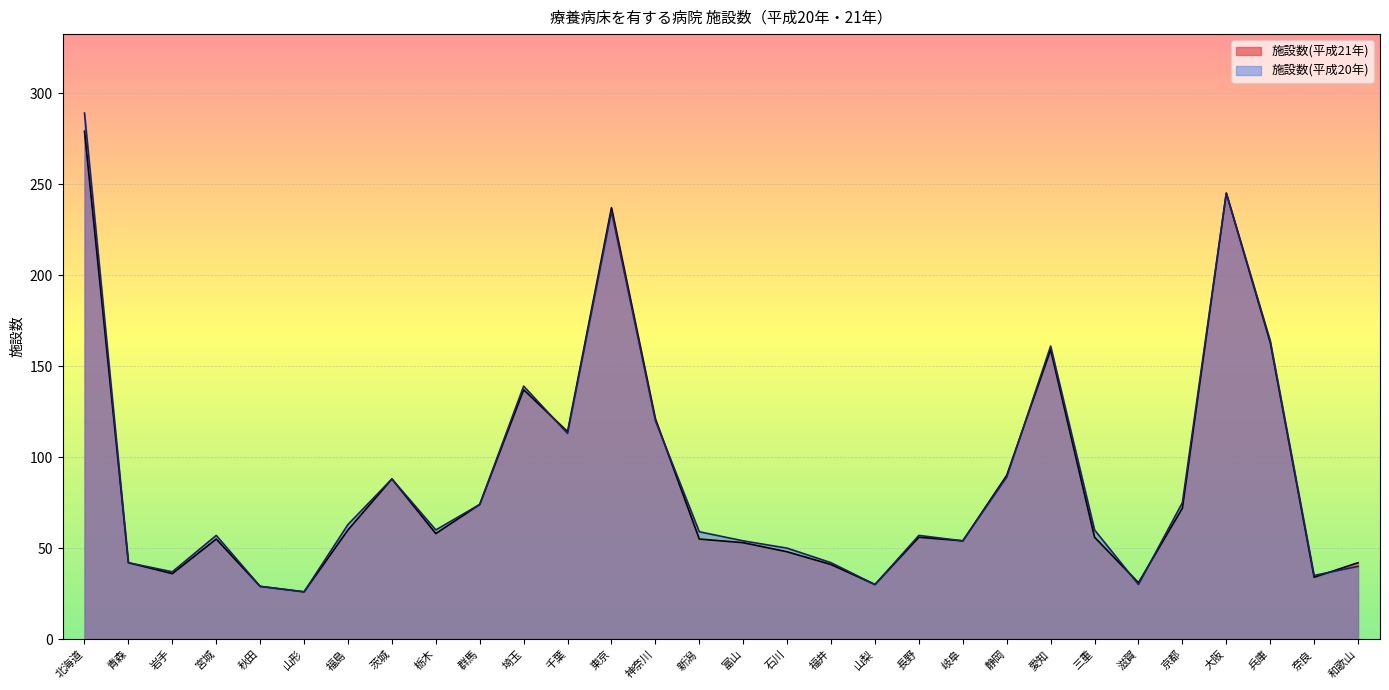

Which has a higher value, 山梨 or 山形?

山梨